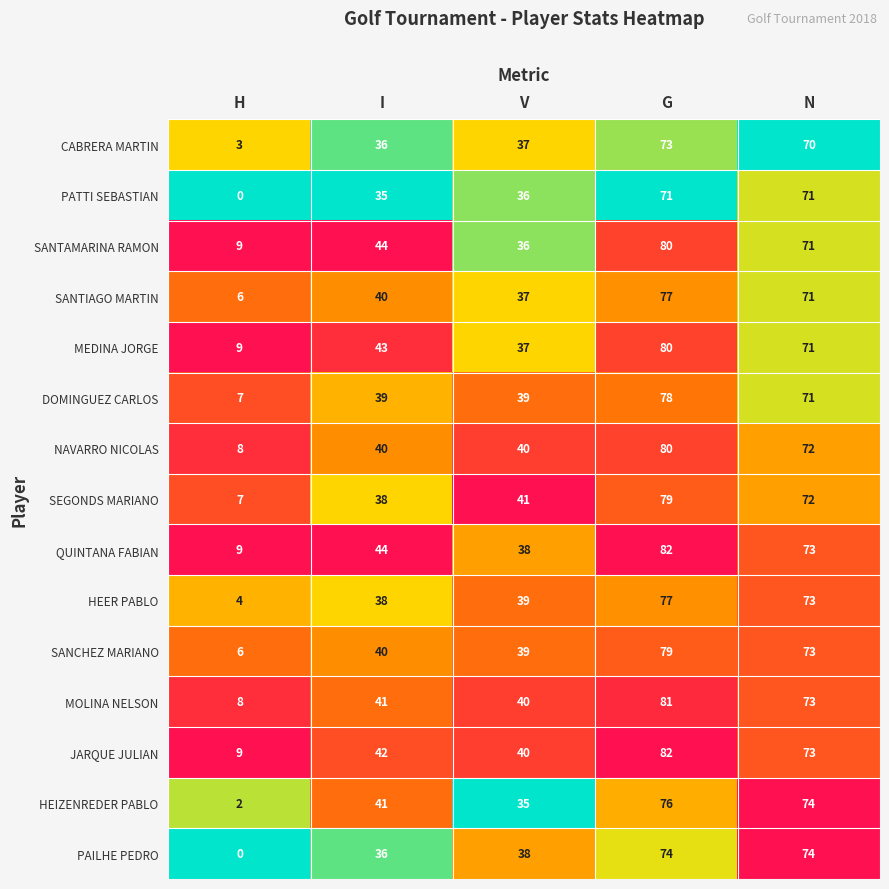

At how many categories does at least one series exceed 0?

5